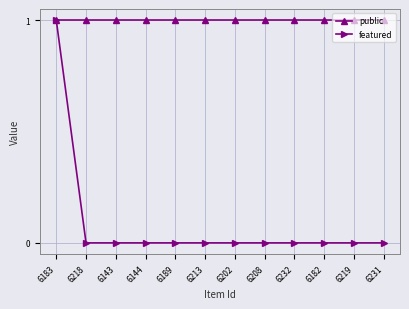

Which series has the largest range (max minus min)?

featured